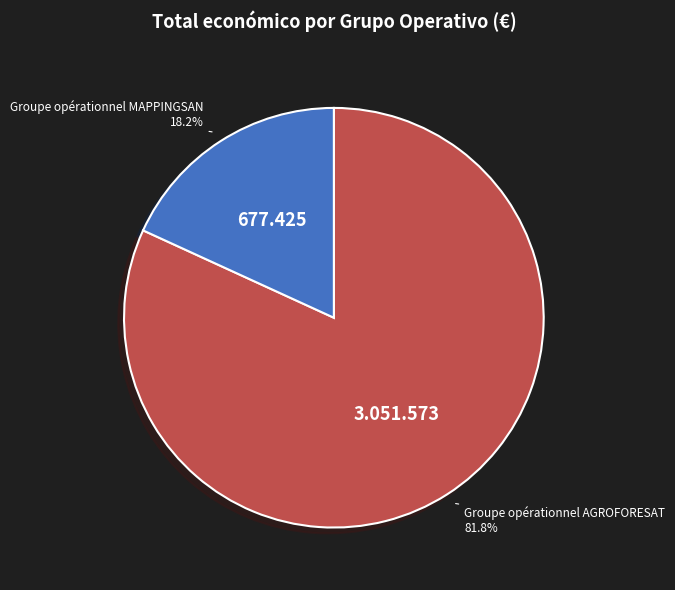

What is the majority slice?

Groupe opérationnel AGROFORESAT